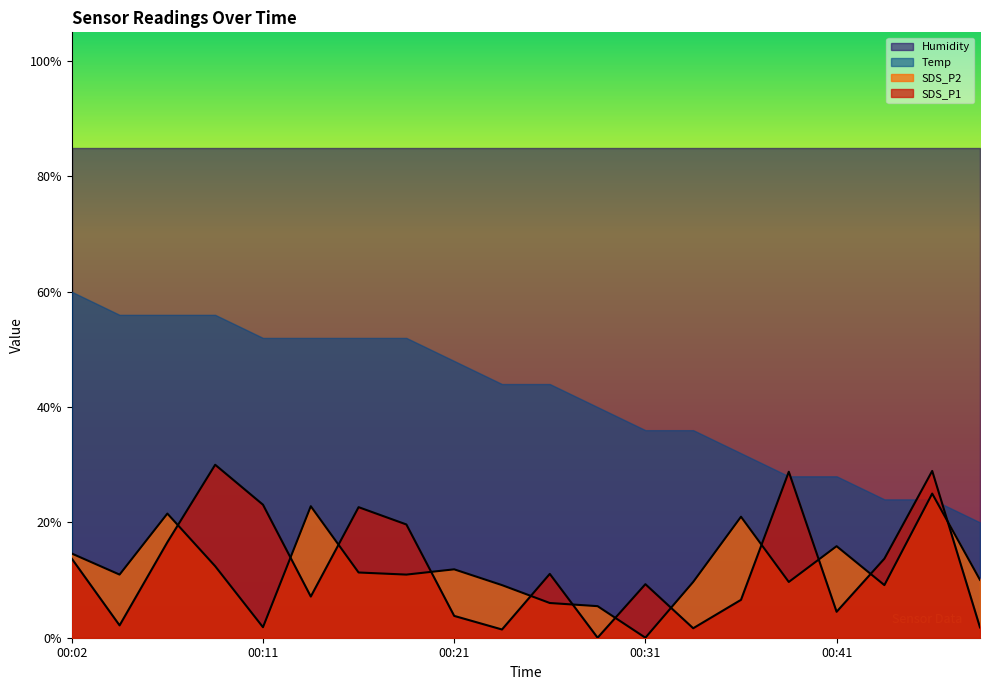

How many interior local valleys does the SDS_P2 series have?

6